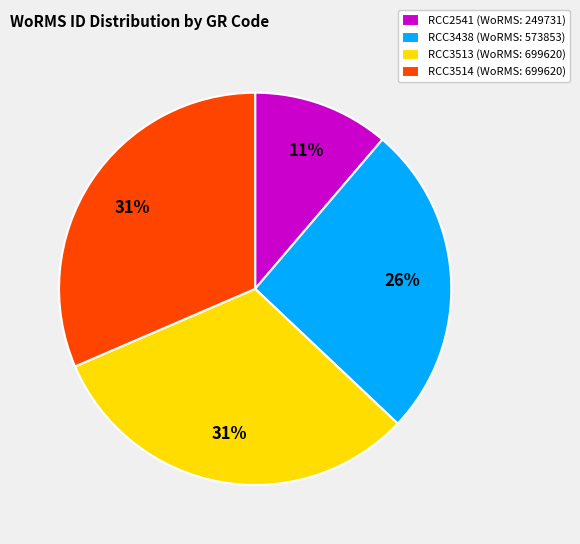

To the nearest percent, what is the difference between the largest and smallest slice percentages?

20%